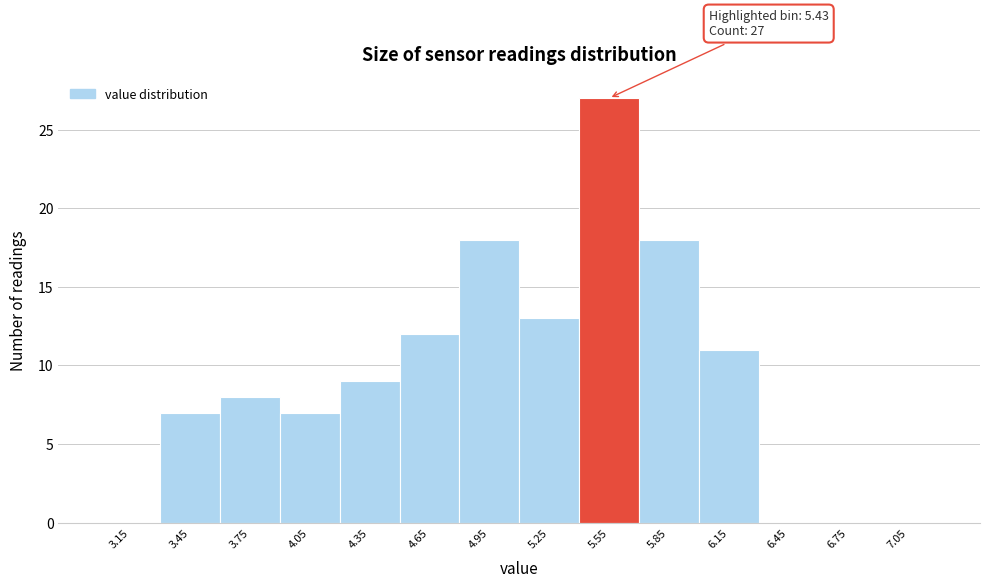

Over which range of the x-axis is the bar tallest?

5.4 to 5.7